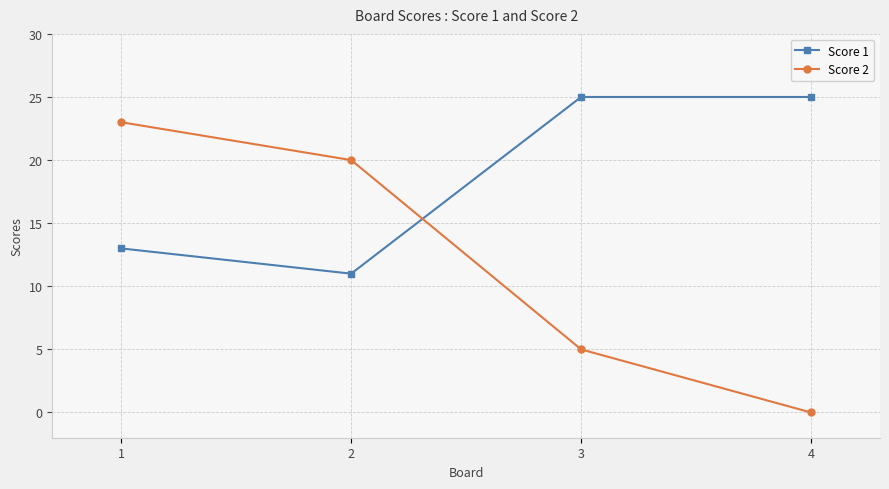

At 4, list the series in order from largest to smallest.

Score 1, Score 2